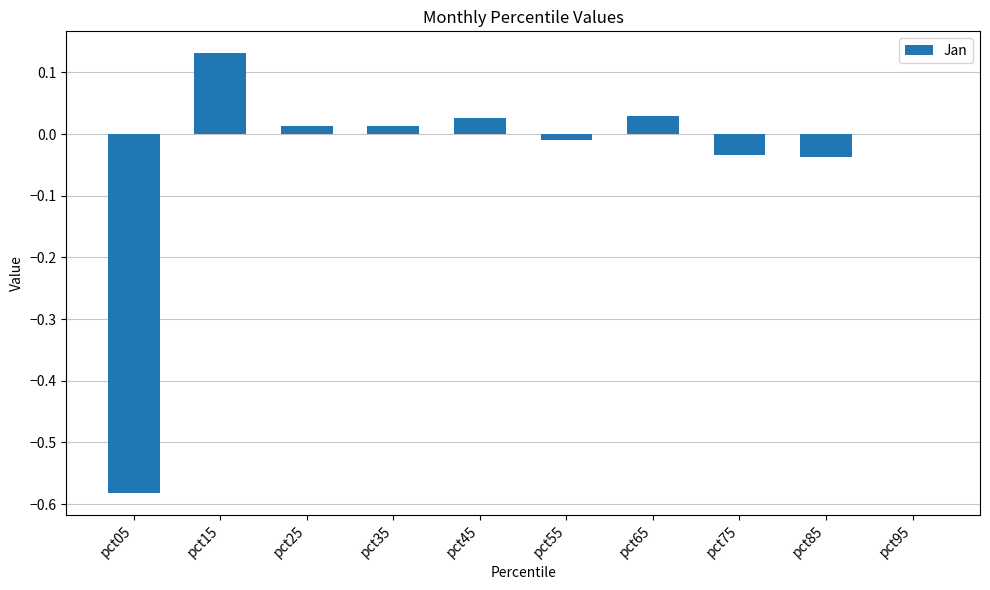

Between pct25 and pct15, which is larger?

pct15